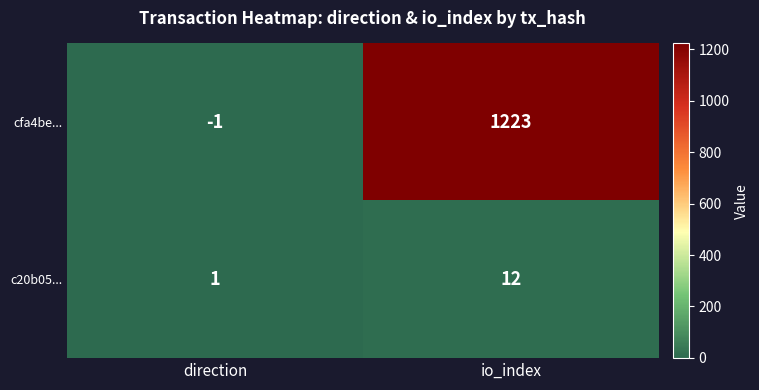

List the series in order of their overall mean, highest first.

cfa4be..., c20b05...